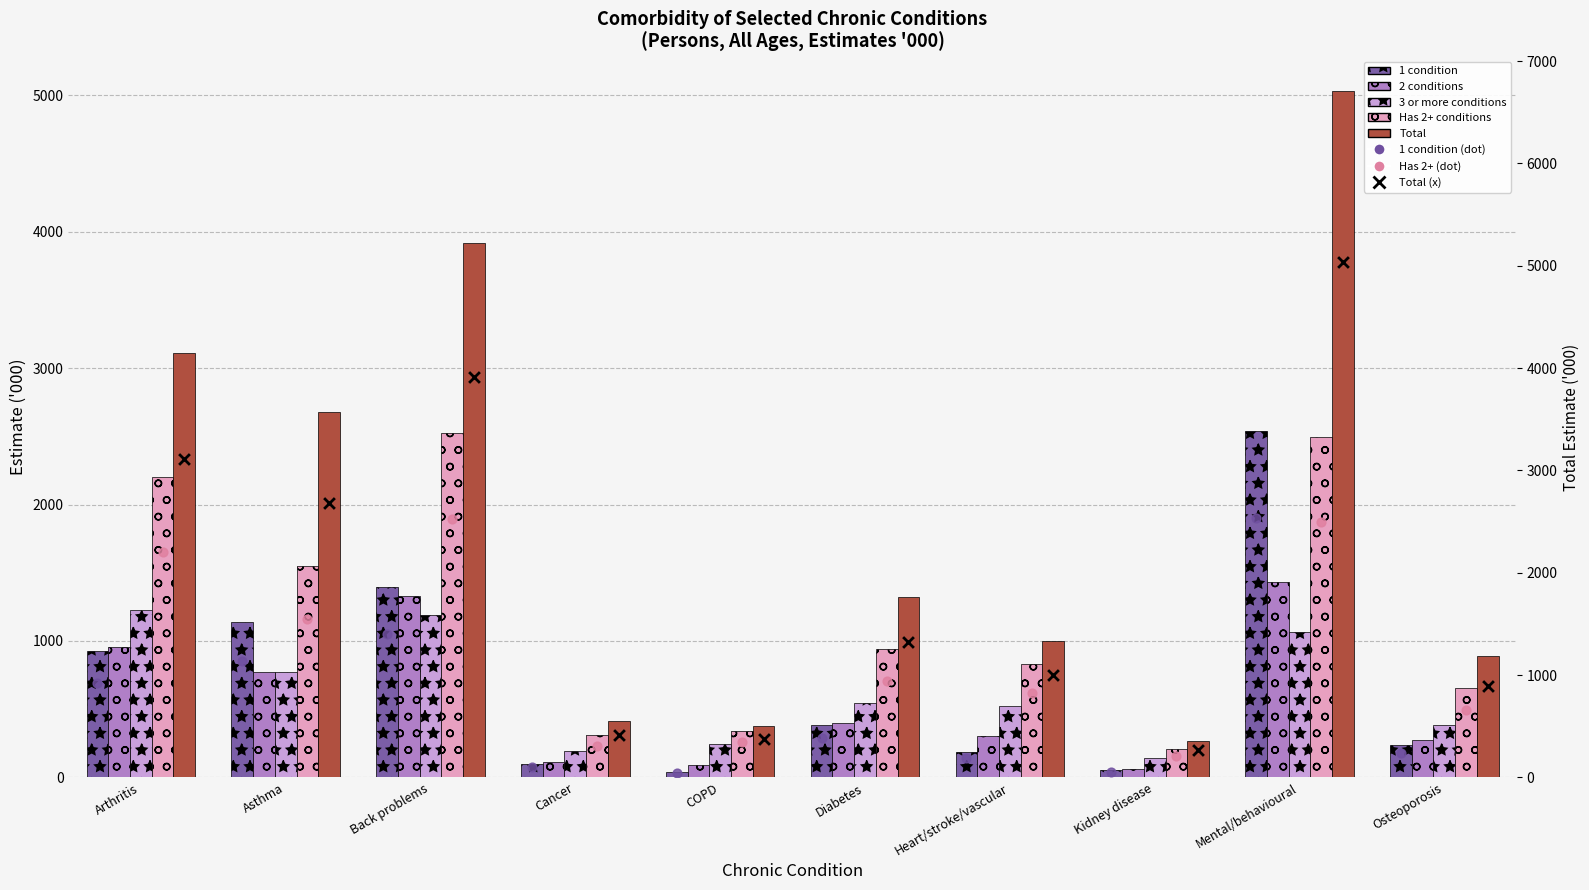

At how many categories does at least one series exceed 46?

10